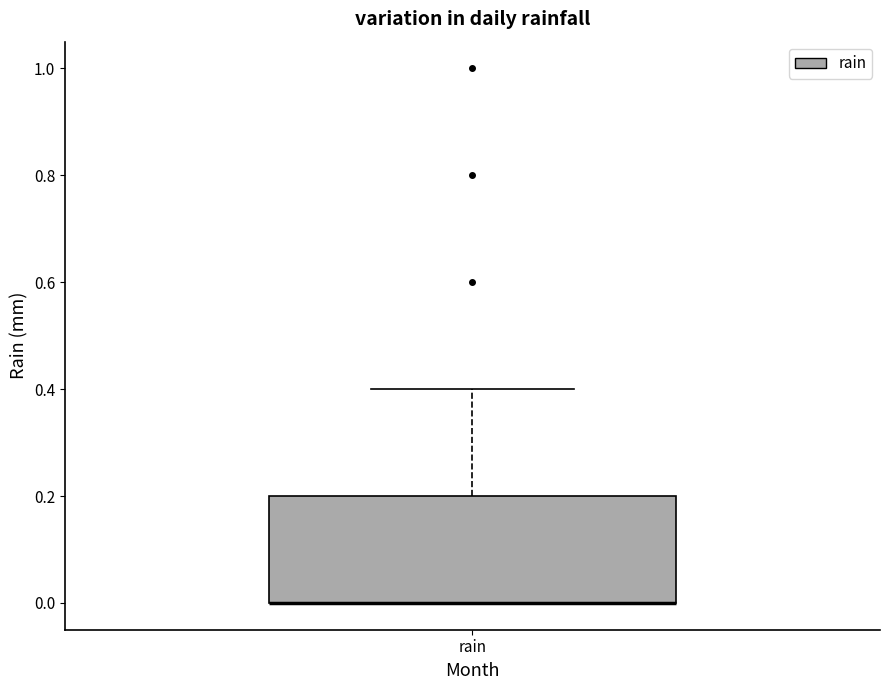

Transcribe this box plot: give where the median line is, the range the box spans, and where the two whiskers end, as read against the y-axis. The values are not printed on the chart, so give them approximately, as read against the axis.

median 0.0 (drawn on the box's lower edge), box 0.0 to 0.2, whiskers 0.0 to 0.4